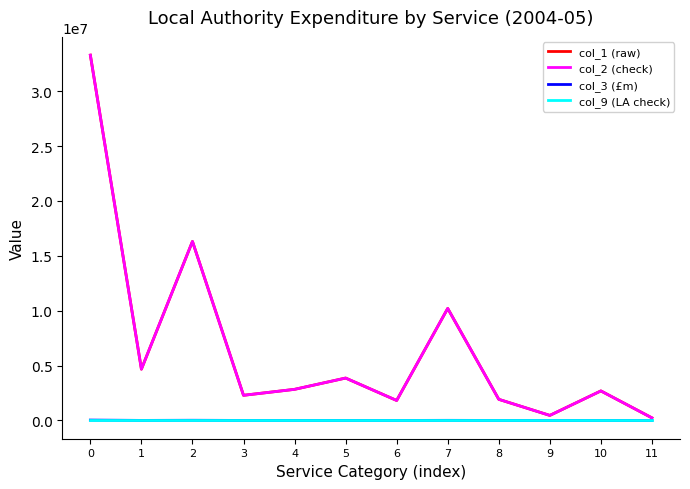

How many data points does each series have?

12